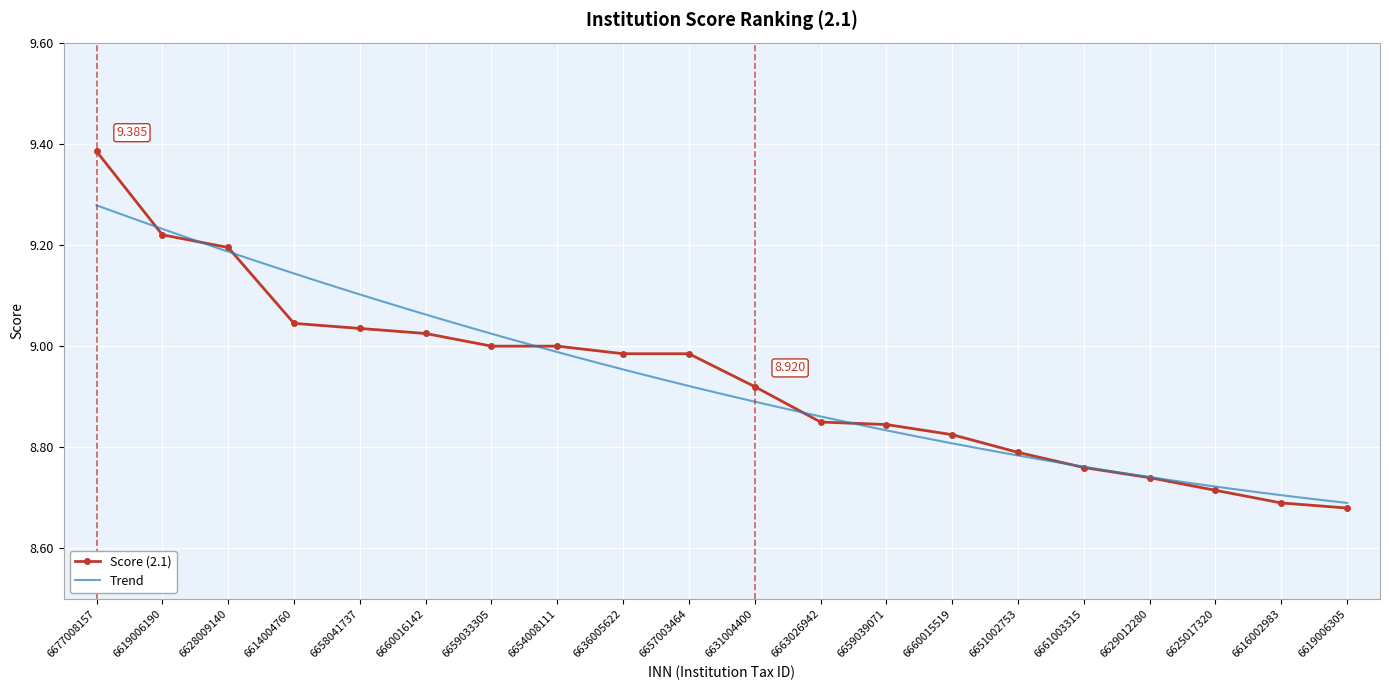

What is the difference between the maximum and minimum values?

0.7